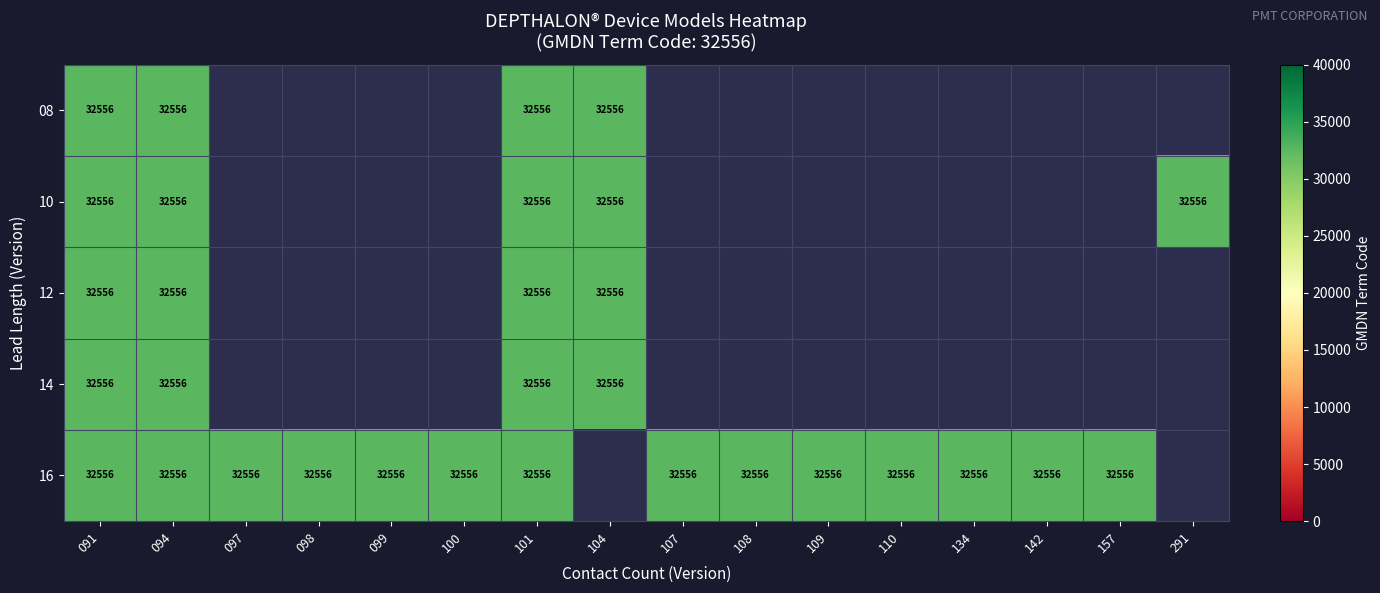

What is the total value across all series at 094?

162780